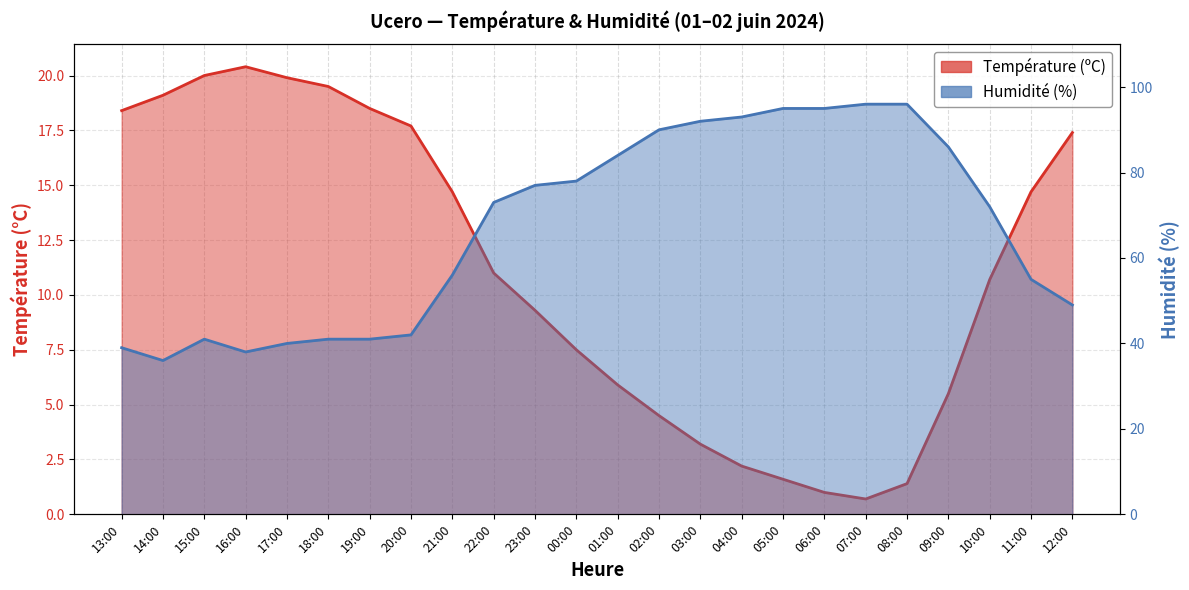

How many values in the Humidité (%) series exceed 73?

11